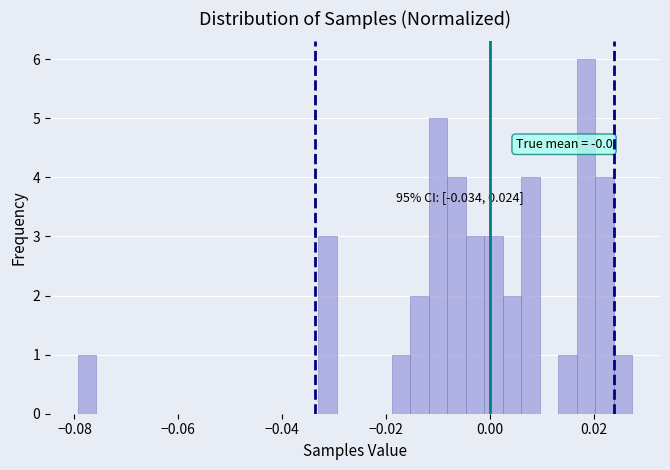

Read against the x-axis, roughly where is the centre of the tallest bar?

0.018